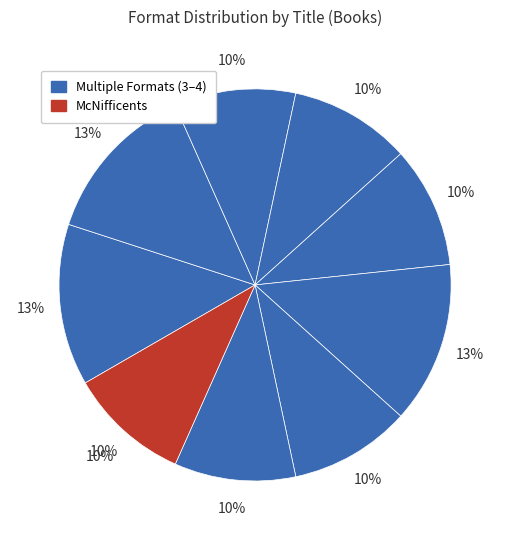

The October Witches slice represents 1% of the pie. True or false?

False